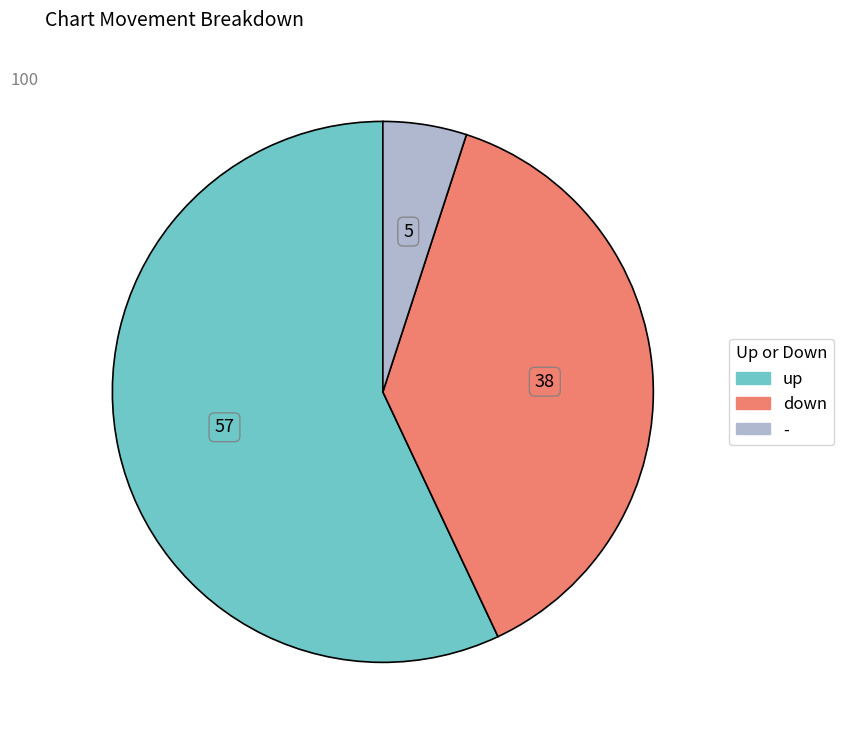

Is up the majority of the pie?

Yes